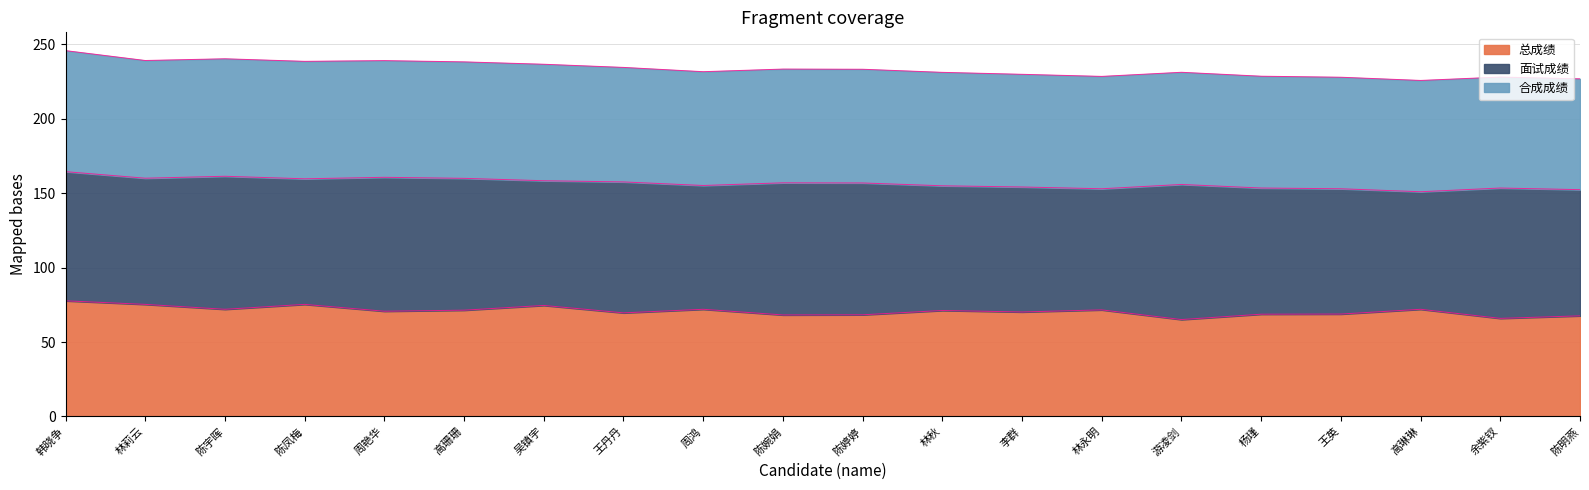

What is the value of the 合成成绩 point at the 8th from the left?

234.6